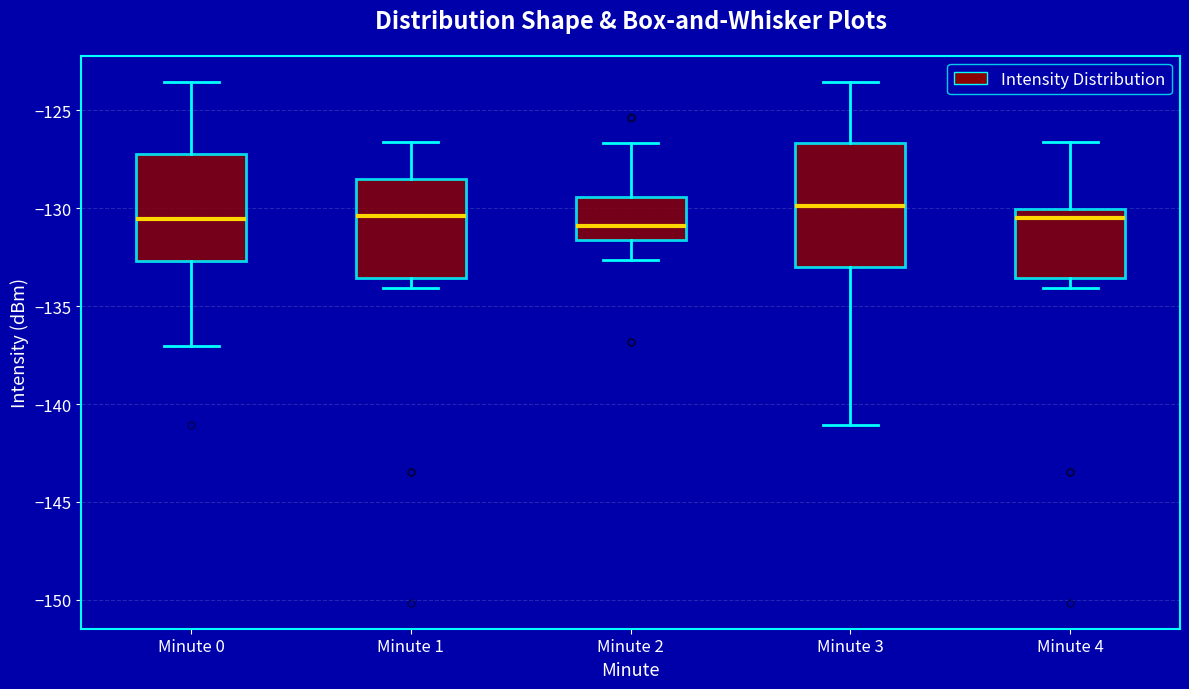

Where does the lower whisker of the box for Minute 4 end on the y-axis? The values are not printed on the chart, so give them approximately, as read against the axis.

-134.0